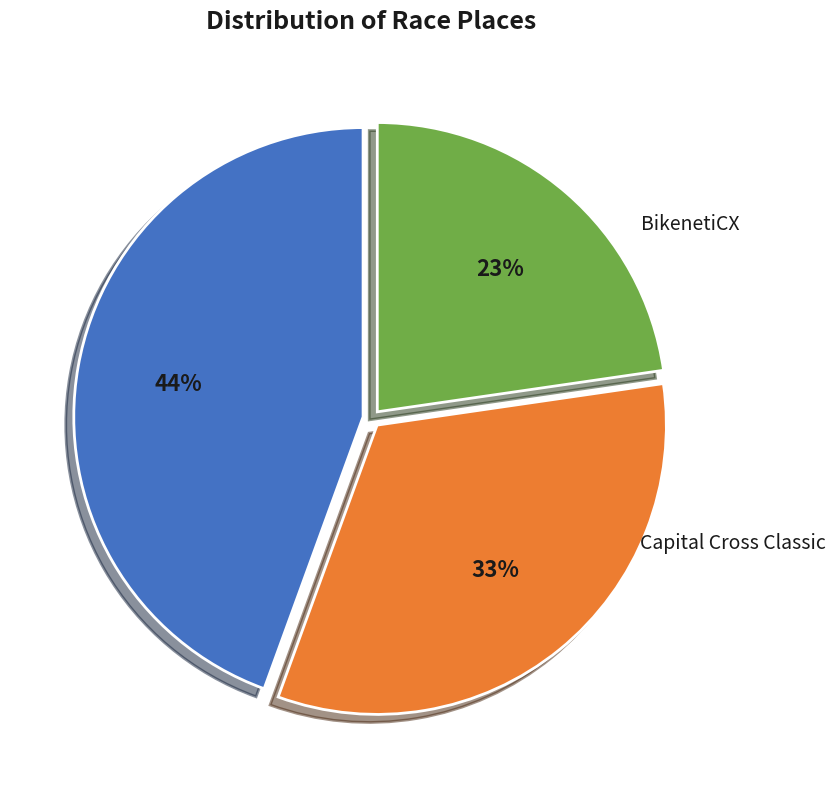

What is the largest slice in the pie chart?

Rockburn Cross